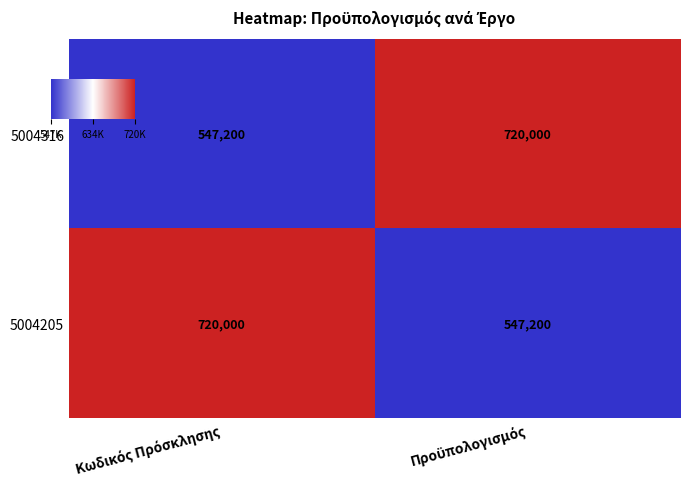

What is the average value of the 5004316 series?

633600